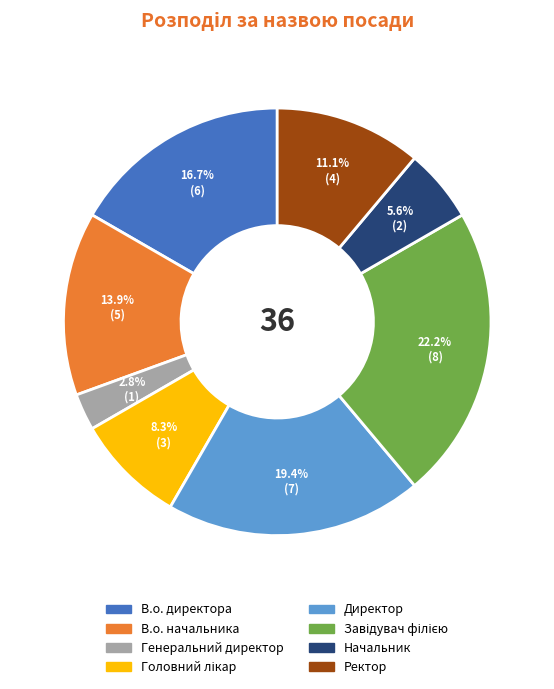

Is Генеральний директор the majority of the pie?

No